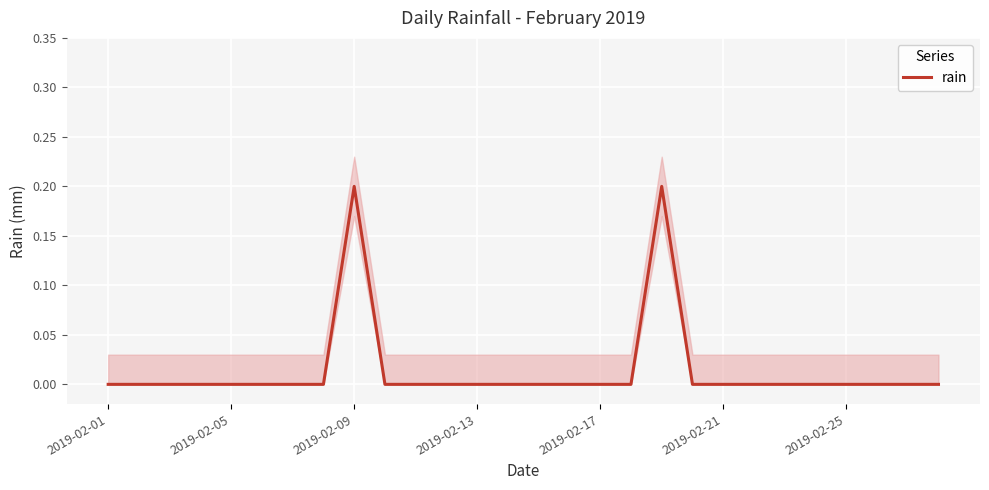

Reading right to left, what are all the values shown in this chart?

0.0	0.0	0.0	0.0	0.0	0.0	0.0	0.0	0.0	0.2	0.0	0.0	0.0	0.0	0.0	0.0	0.0	0.0	0.0	0.2	0.0	0.0	0.0	0.0	0.0	0.0	0.0	0.0